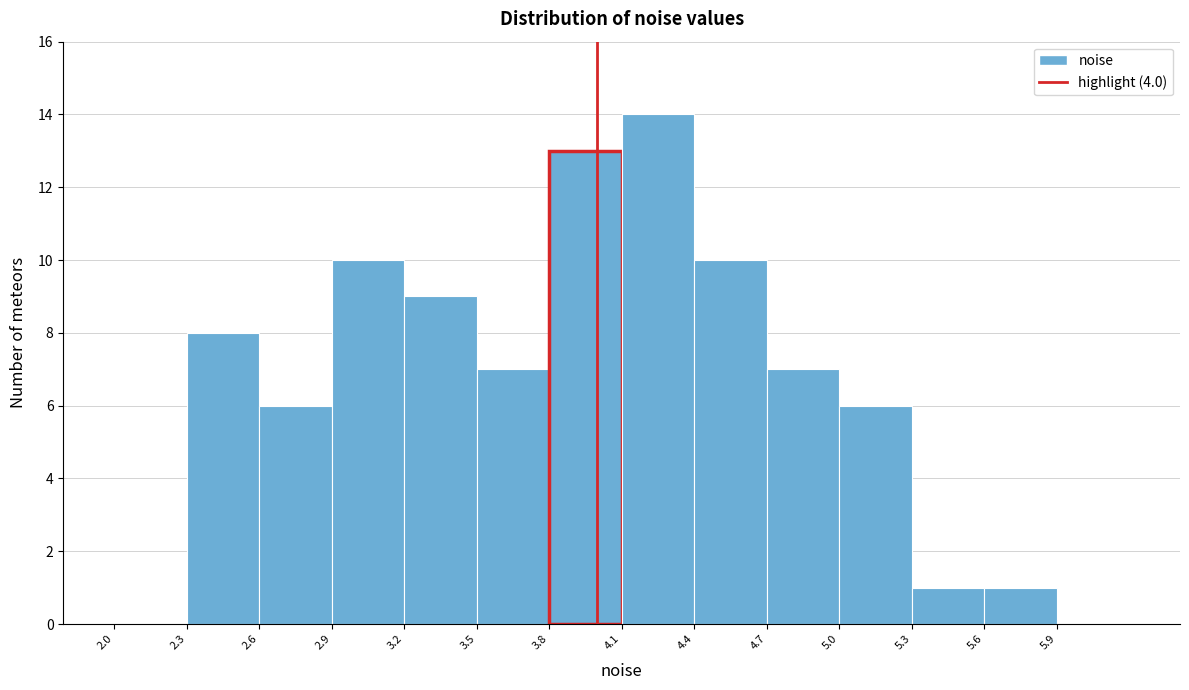

What is the height of the bar covering 2.9 to 3.2 on the x-axis? The values are not printed on the chart, so give them approximately, as read against the axis.

10